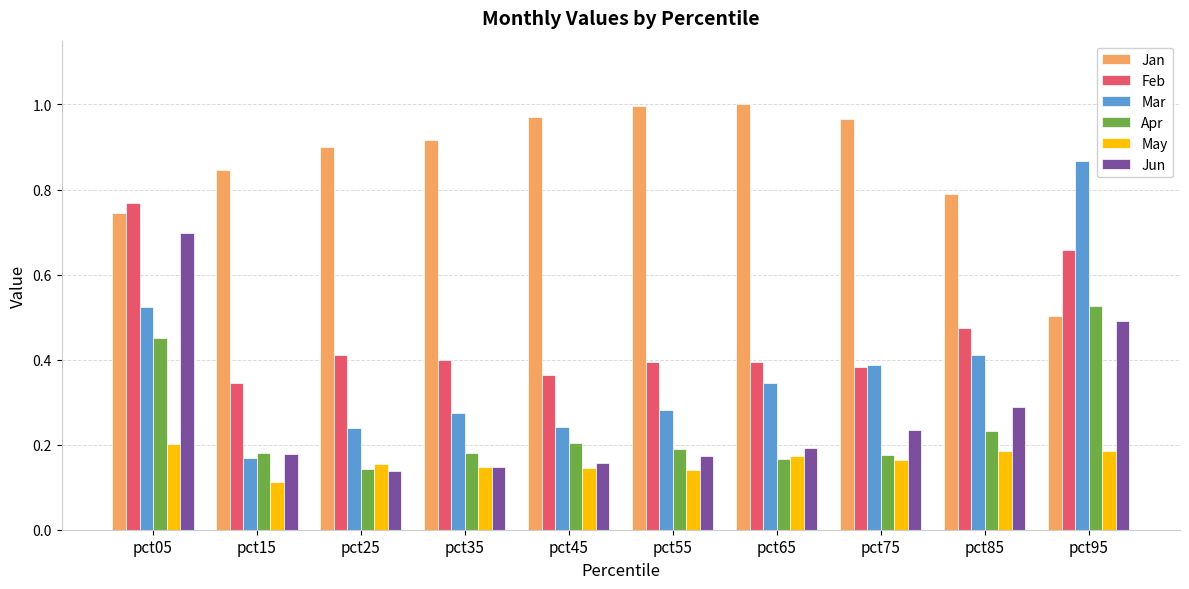

At how many categories does at least one series exceed 0?

10